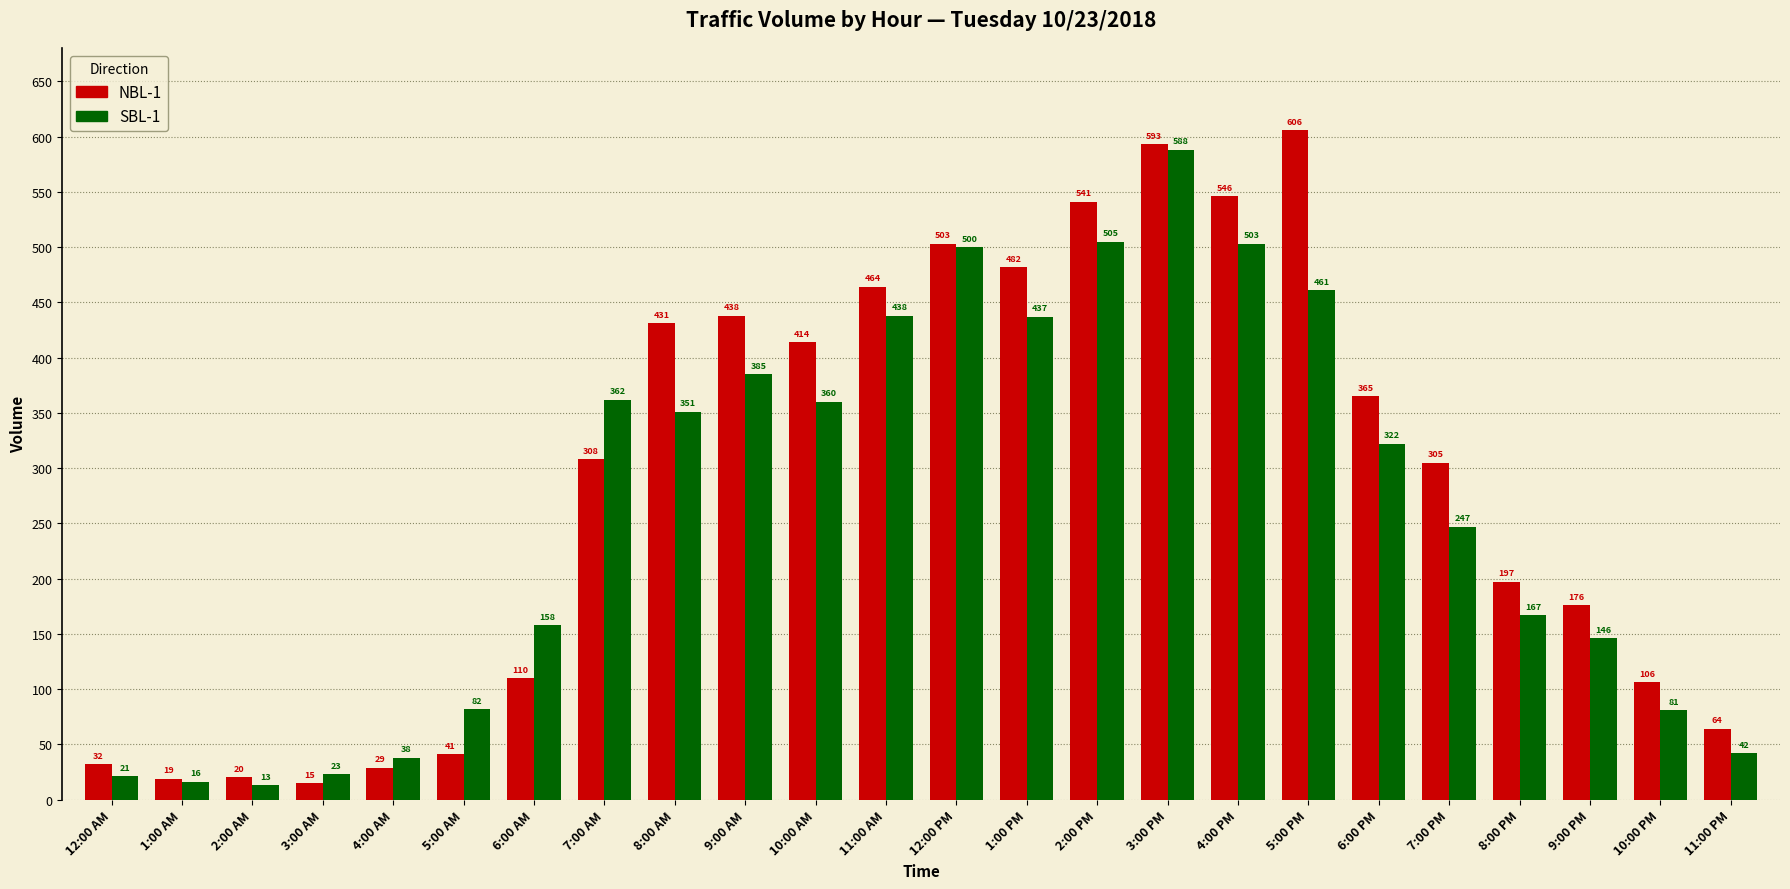

List the series in order of their peak value, highest first.

NBL-1, SBL-1